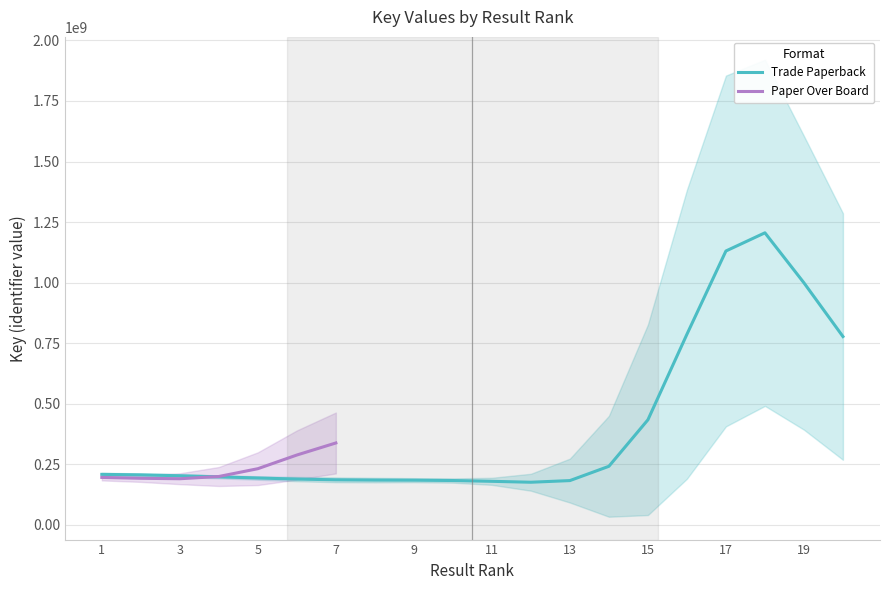

What is the minimum value for Trade Paperback?

176150058.4